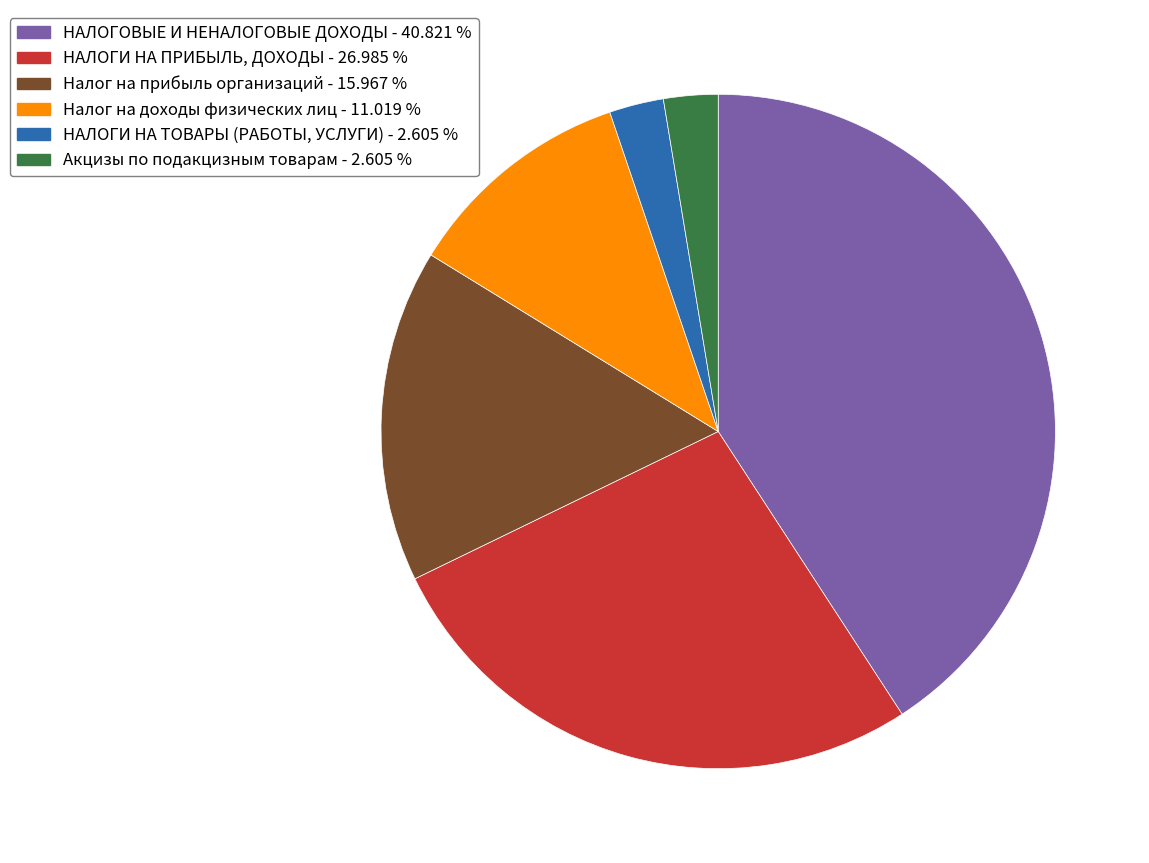

Does any single category account for the majority?

No